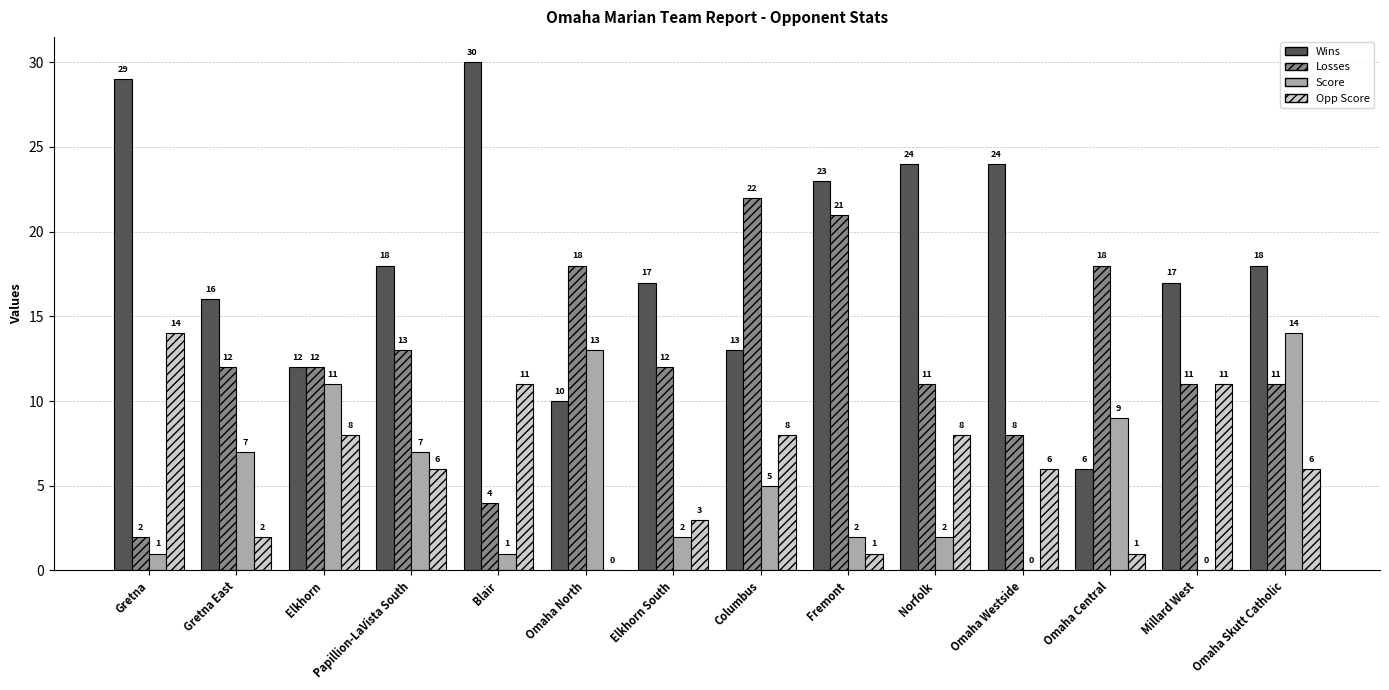

The Wins series shows 9 at Millard West. True or false?

False